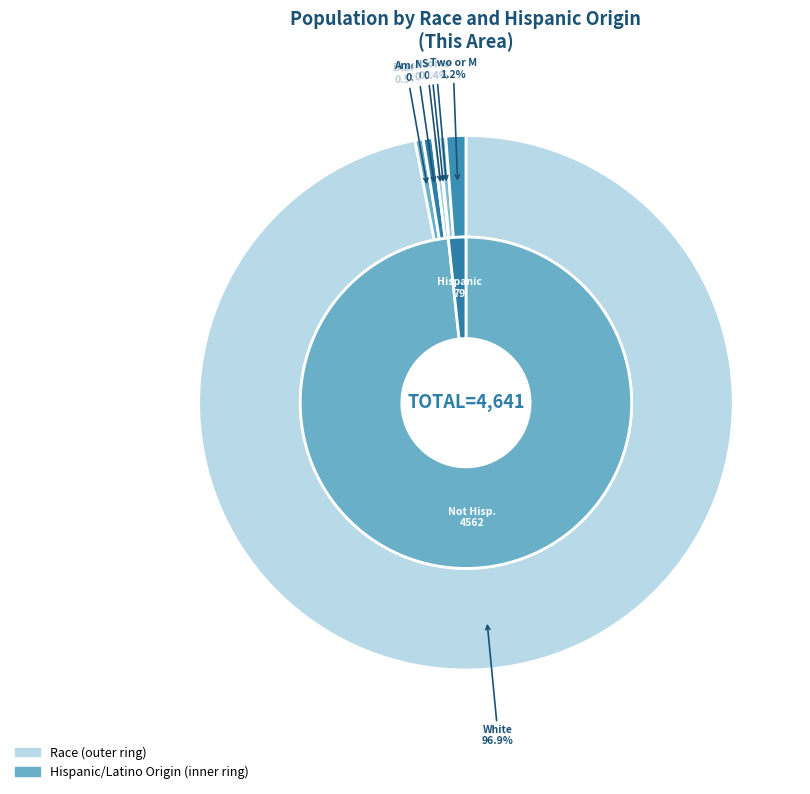

To the nearest percent, what is the combined percentage of Asian alone and Two or More Races?

2%